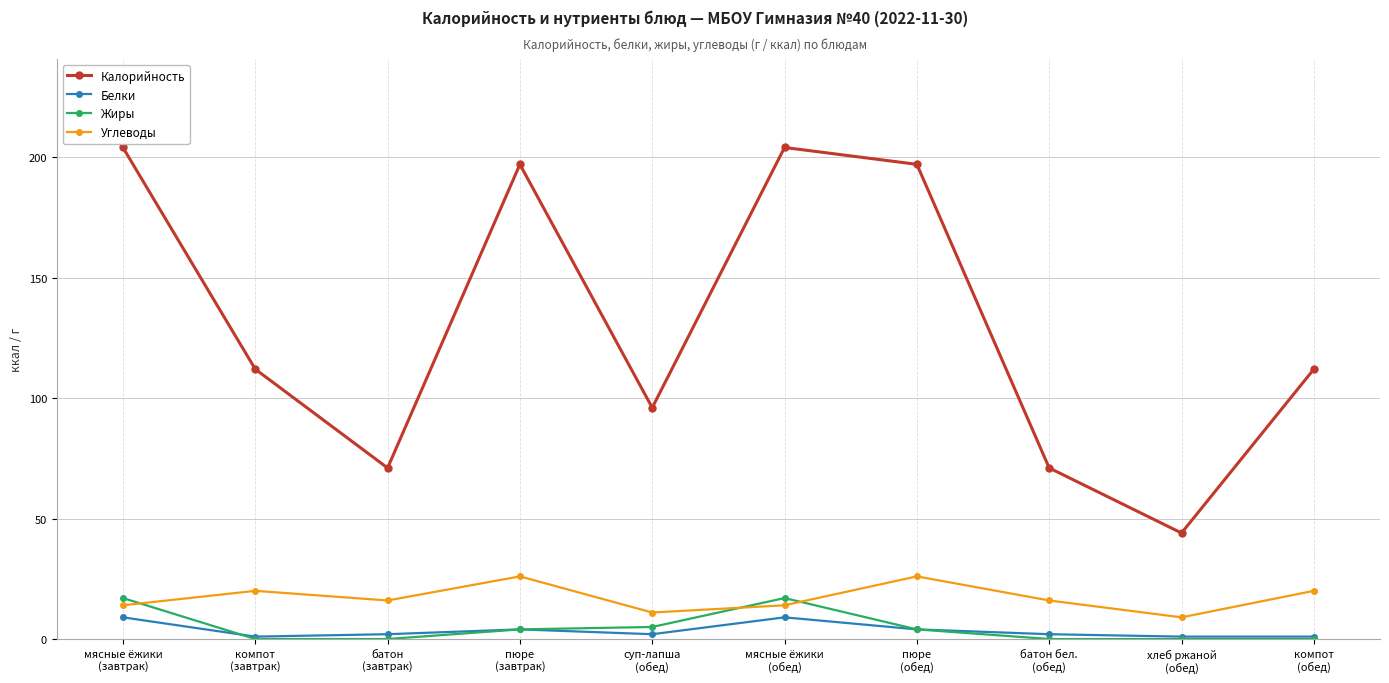

What is the highest value of the Углеводы series?

26